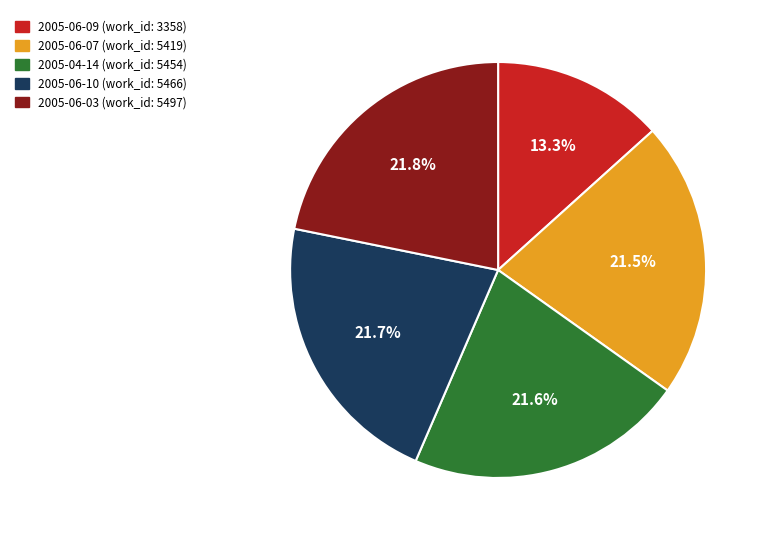

Approximately how many times larger is the value at 2005-04-14 (work_id: 5454) compared to 2005-06-09 (work_id: 3358)?

1.6